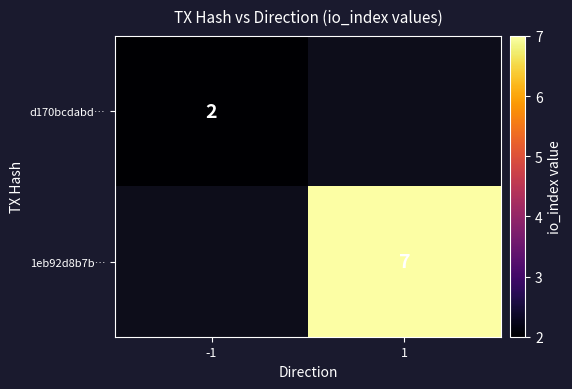

Between 1 and -1, which is larger?

-1